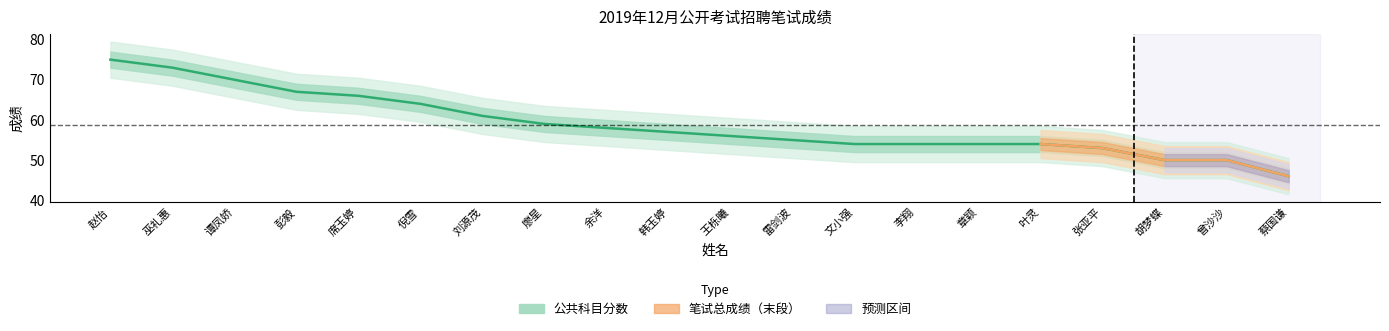

What is the value of the 3rd point from the left?

70